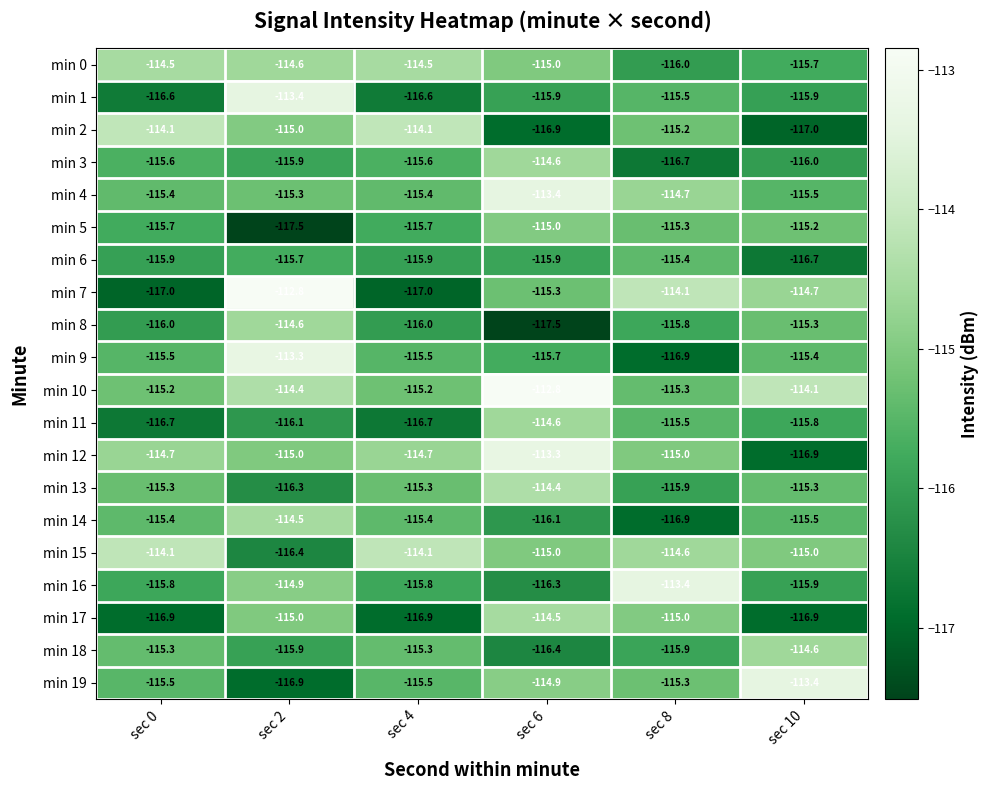

How many distinct data groups are displayed?

20